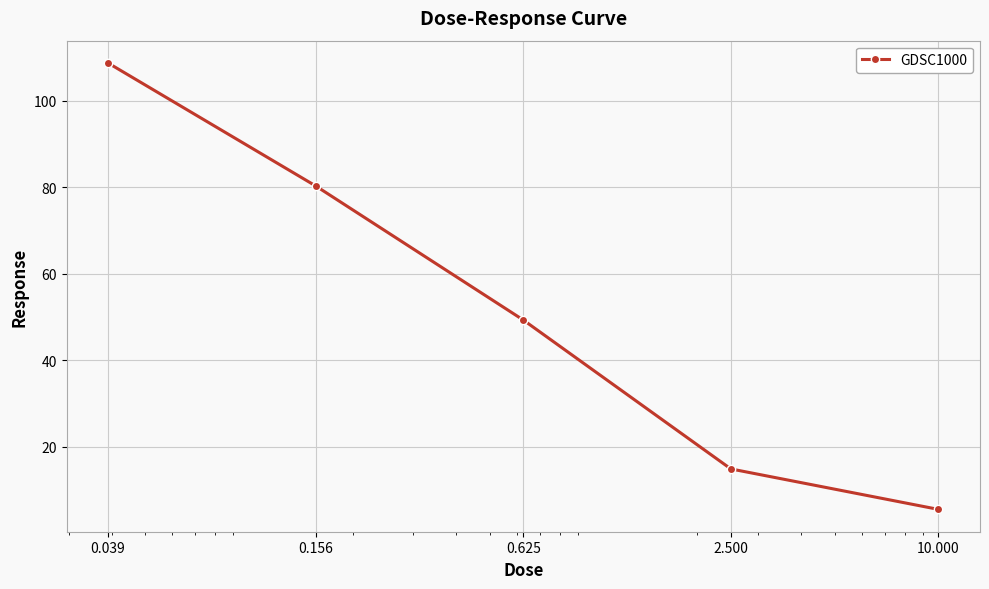

What is the sum of all values?

258.9